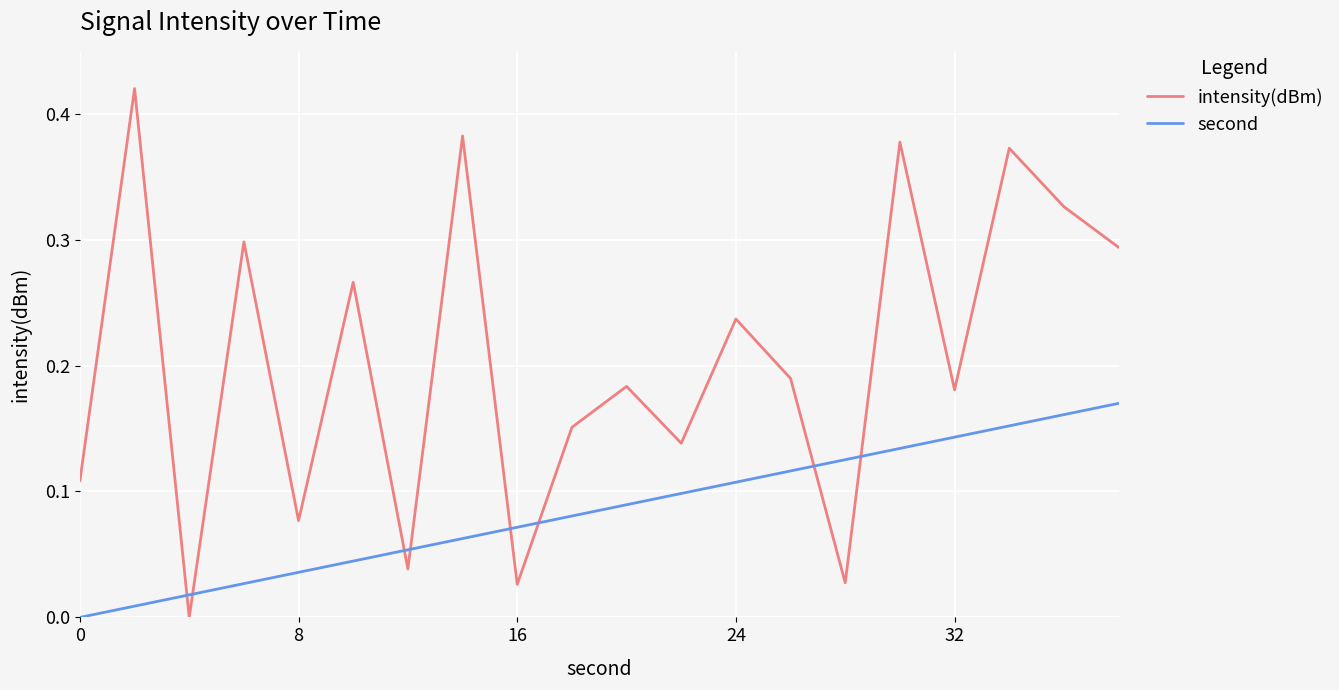

Which series has the largest total across all categories?

intensity(dBm)